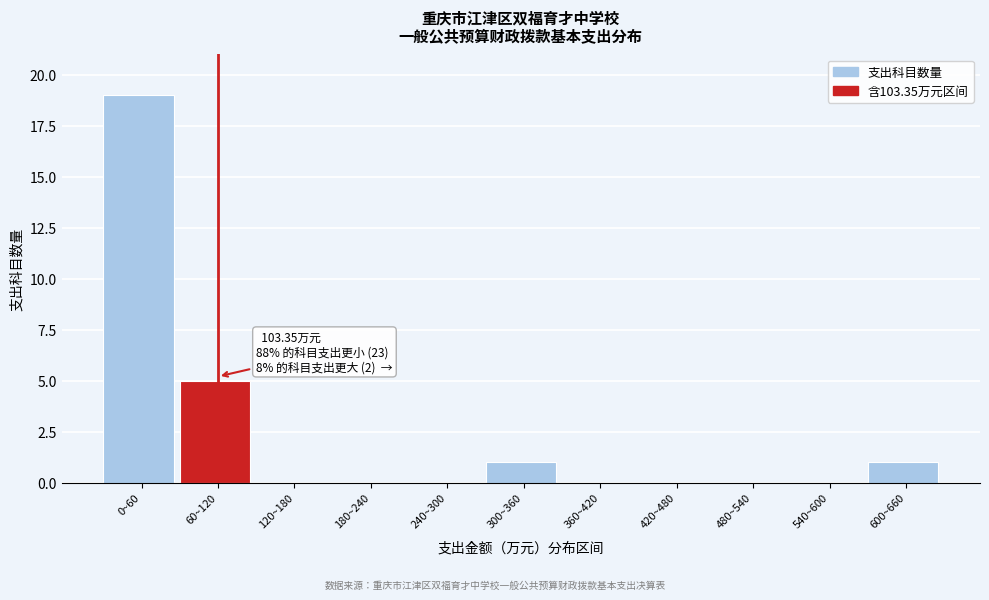

Reading left to right, list all the values displayed in this chart.

0~60=19	60~120=5	120~180=0	180~240=0	240~300=0	300~360=1	360~420=0	420~480=0	480~540=0	540~600=0	600~660=1